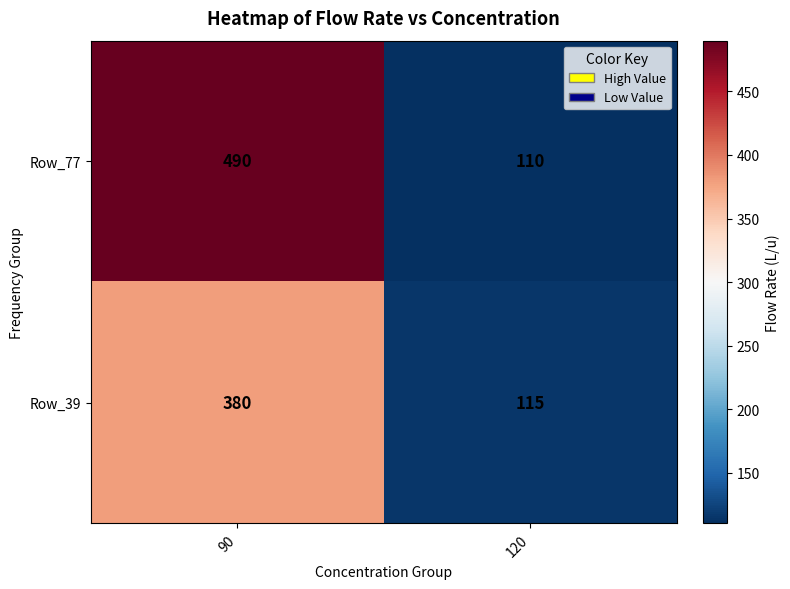

What is the total value across all series at 120?

225